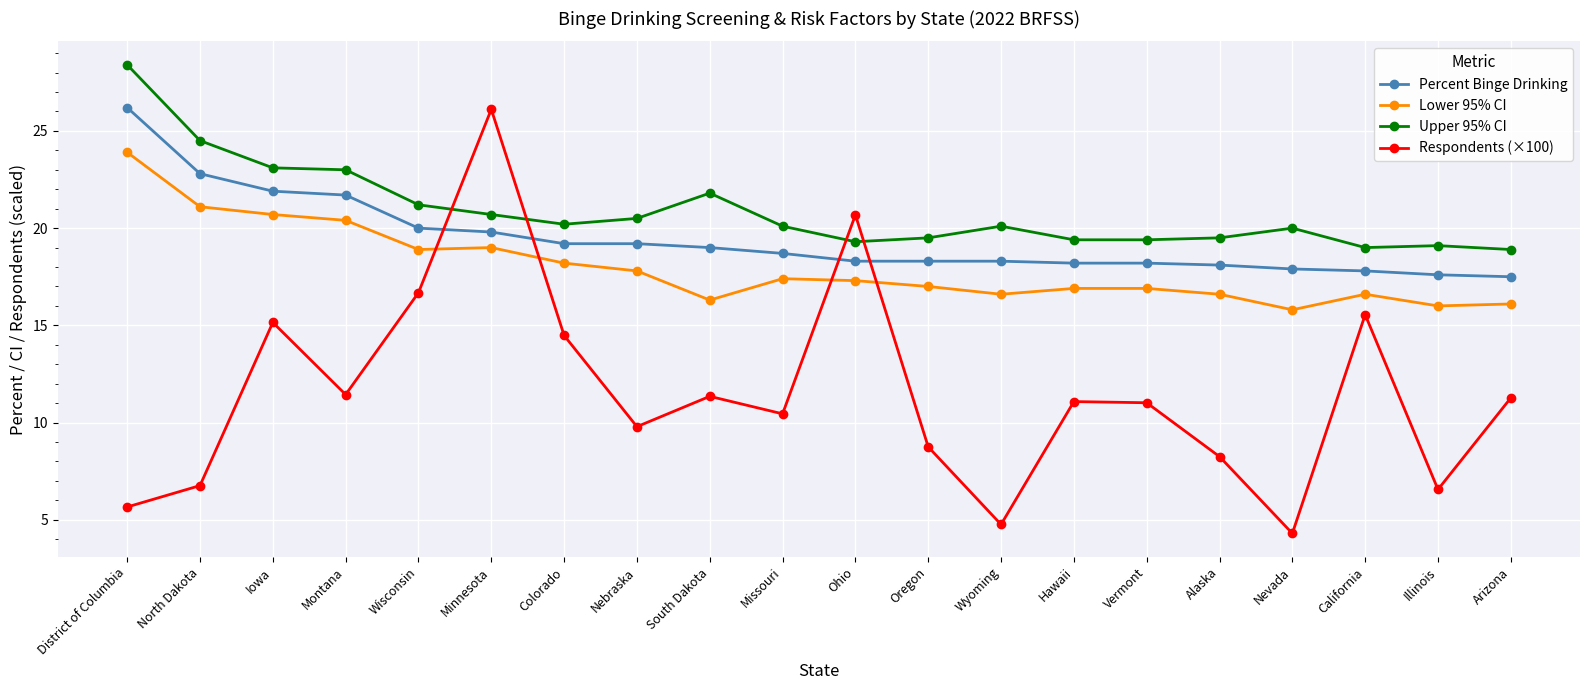

Rank the series at Wyoming from lowest to highest value.

Respondents (×100), Lower 95% CI, Percent Binge Drinking, Upper 95% CI